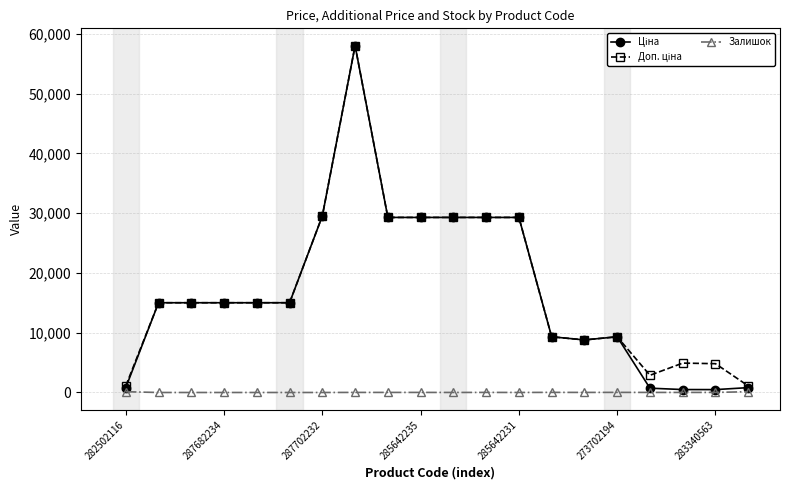

Is this an area chart (filled region under the line)?

No